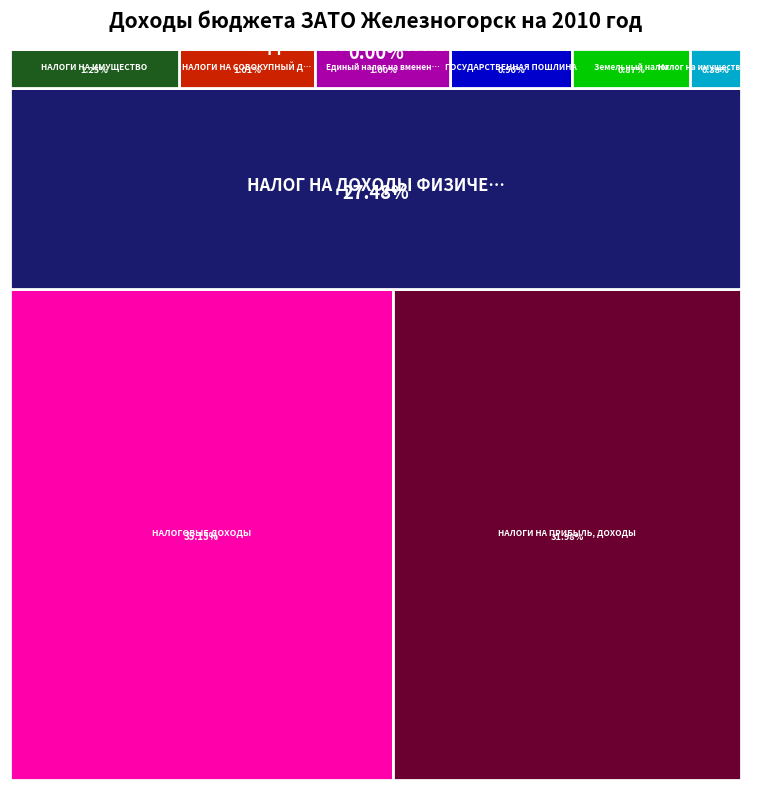

Reading left to right, list all the values displayed in this chart.

НАЛОГОВЫЕ ДОХОДЫ=726065387	НАЛОГИ НА ПРИБЫЛЬ, ДОХОДЫ=660778357	НАЛОГ НА ДОХОДЫ ФИЗИЧЕСКИХ ЛИЦ=567922397	НАЛОГИ НА СОВОКУПНЫЙ ДОХОД=20808000	НАЛОГИ НА ИМУЩЕСТВО=25838580	ГОСУДАРСТВЕННАЯ ПОШЛИНА=18639000	ЗАДОЛЖЕННОСТЬ И ПЕРЕРАСЧЕТЫ=1450	Единый налог на вмененный доход=20645000	Земельный налог=18008580	Налог на имущество физических лиц=7830000